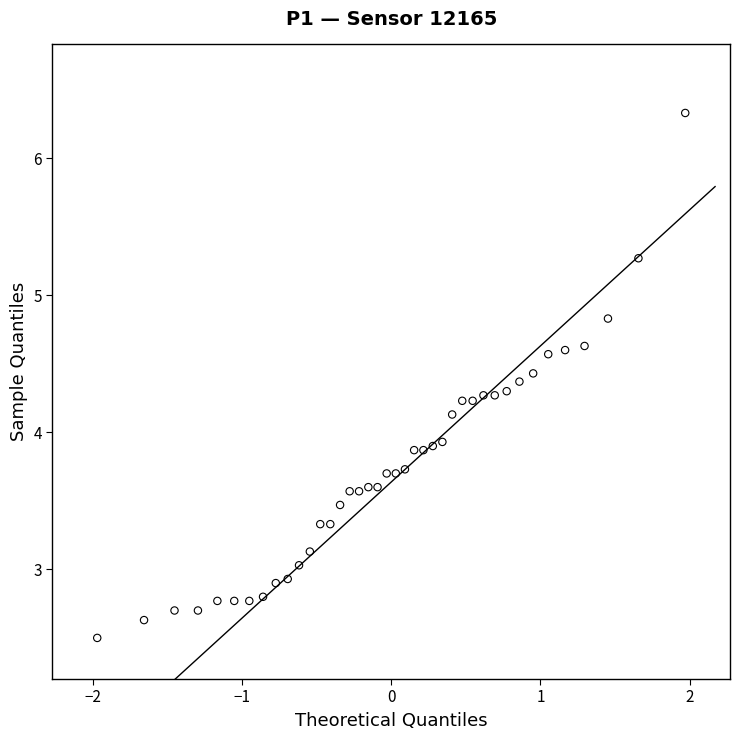

What is the range of X values (max minus min)?

3.9